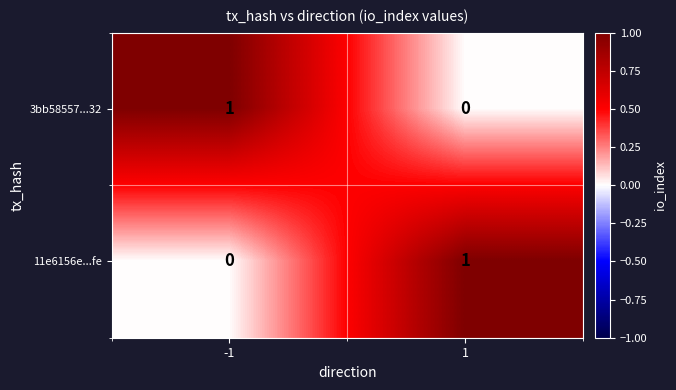

Rank the categories by 3bb58557...32 value from lowest to highest.

1, -1